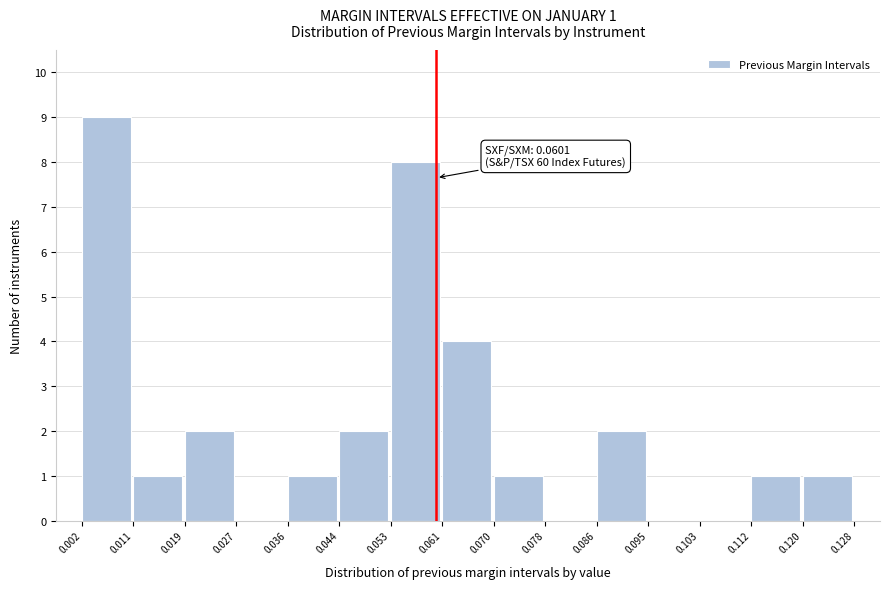

Which range on the x-axis has the tallest bar?

0.002 to 0.011